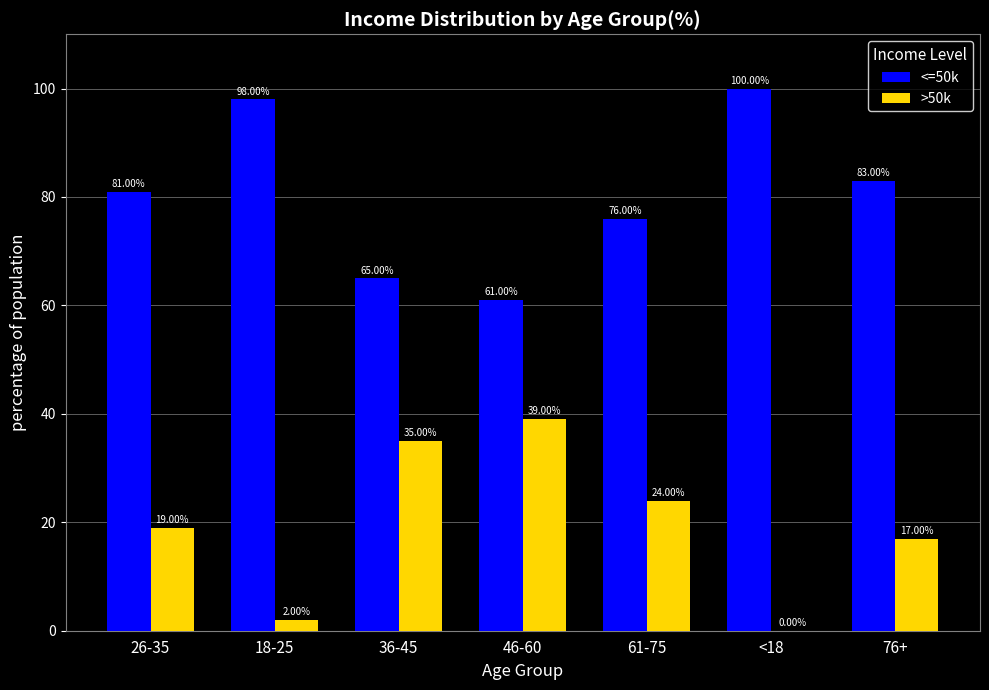

What is the average value of the >50k series?

19